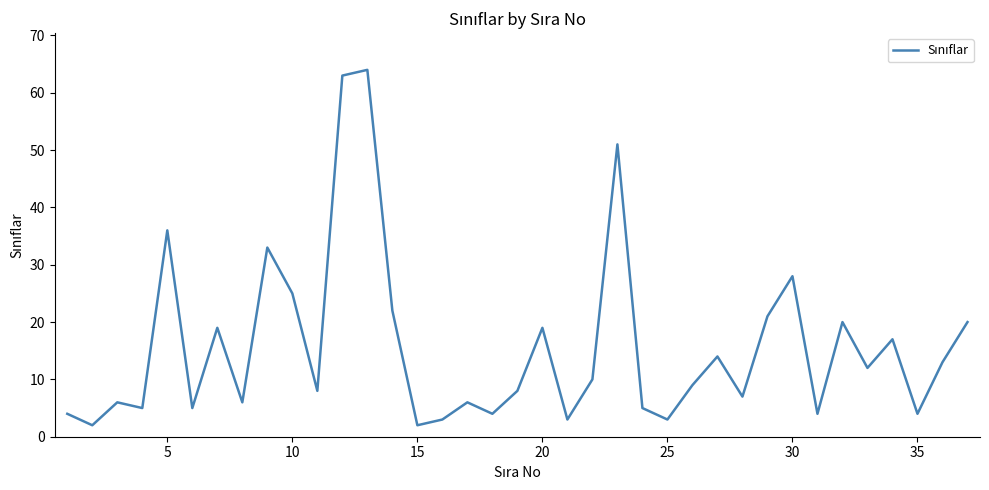

What is the difference between the maximum and second lowest values?

62